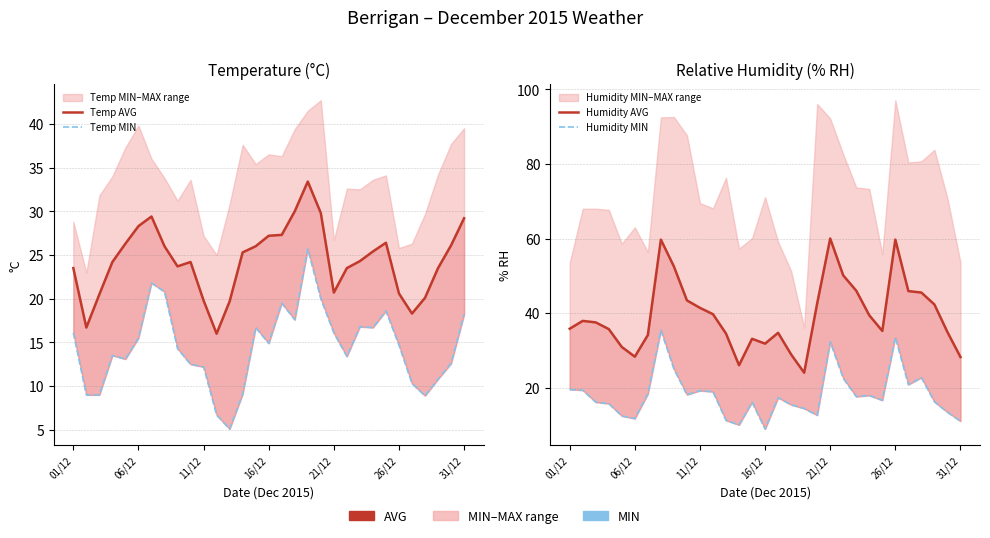

Between 10 and 27, which series saw the biggest shift?

Humidity AVG